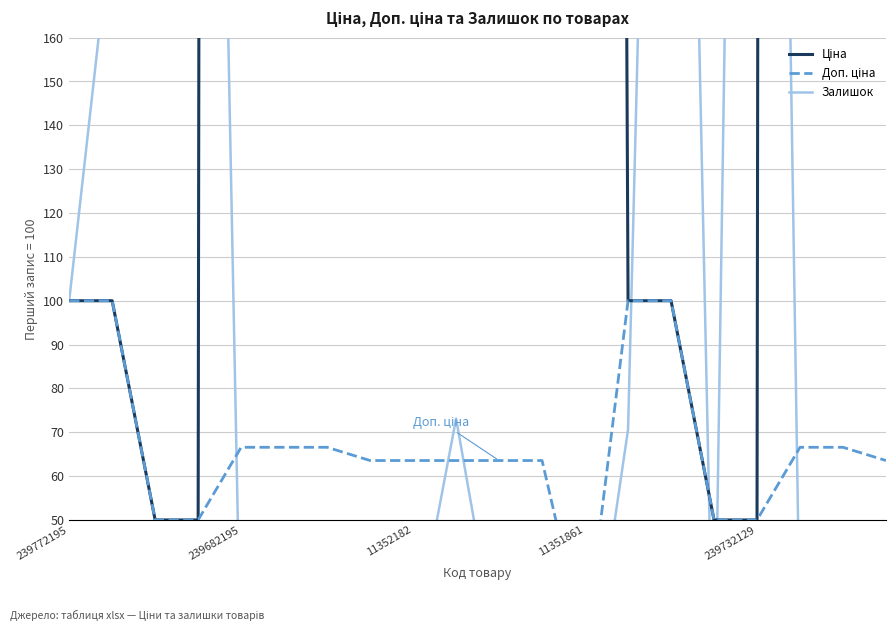

What is the smallest value displayed?

1.2